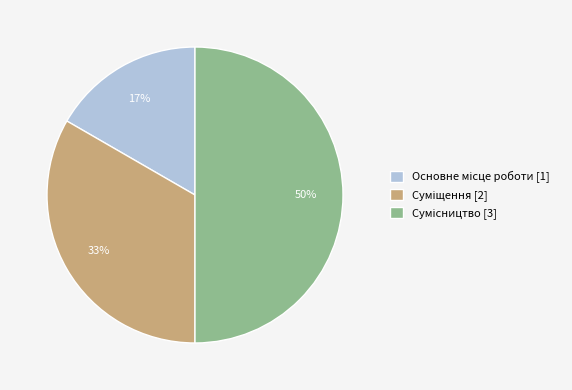

To the nearest percent, what is the difference between the largest and smallest slice percentages?

33%